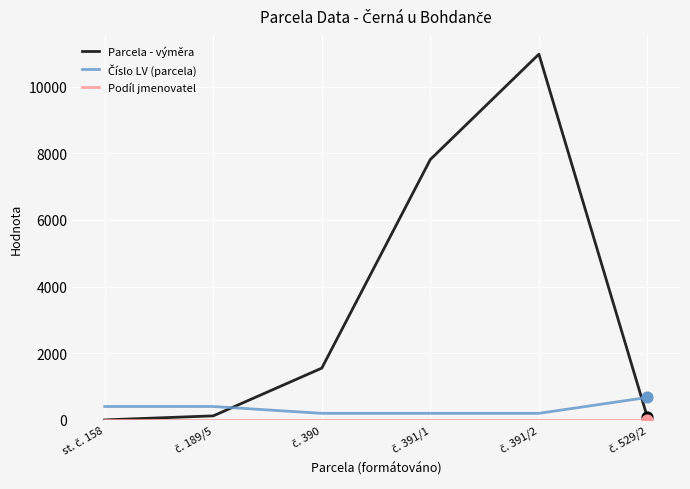

Which series has the largest total across all categories?

Parcela - výměra